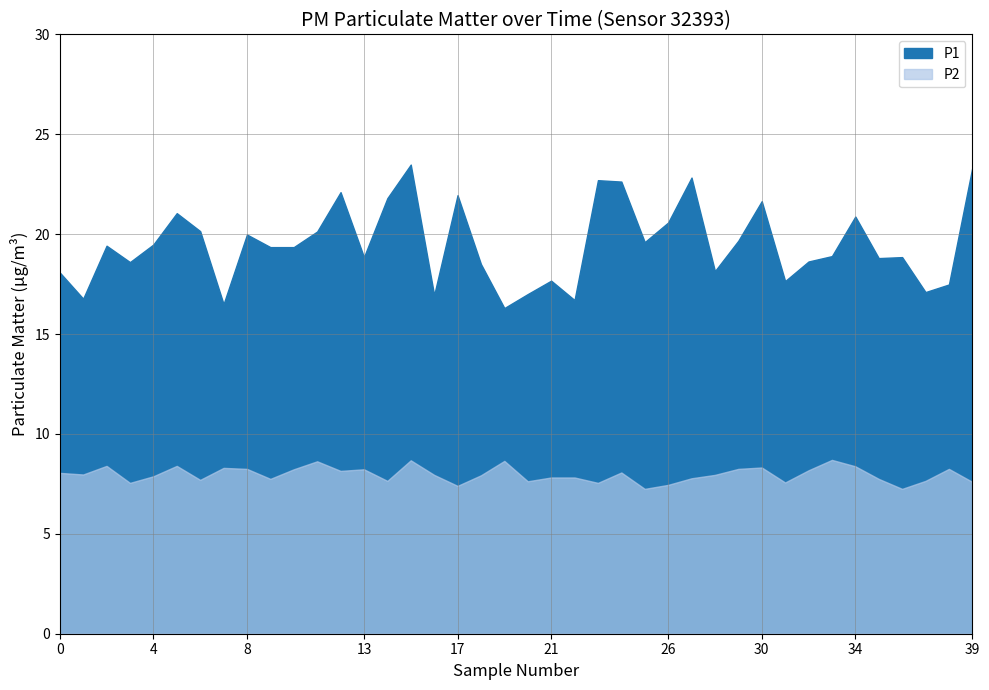

List the series in order of their peak value, lowest first.

P2, P1